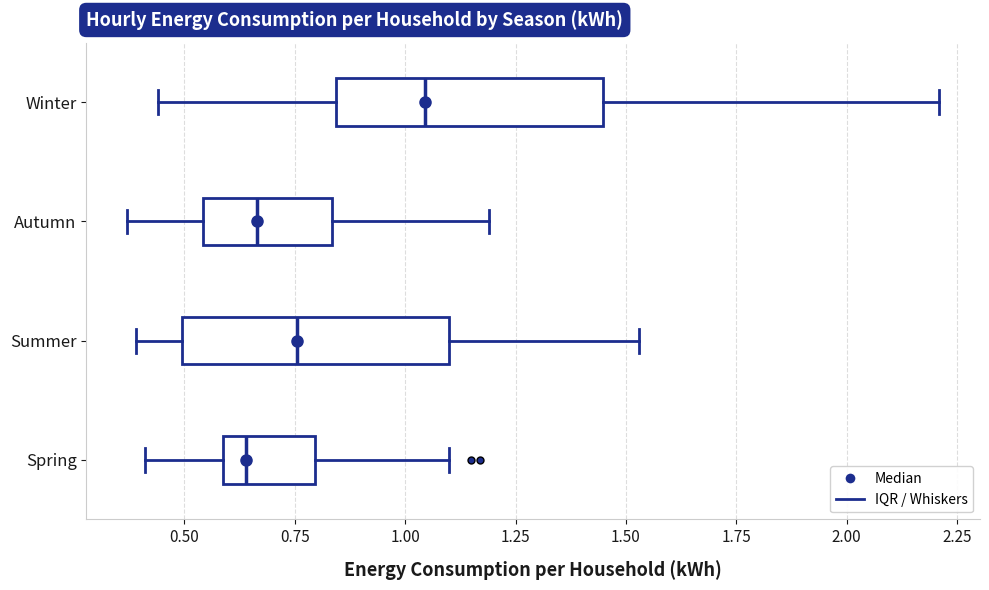

Reading bottom to top, transcribe this box plot: for each box, give where its median line is, the range the box spans, and where its two whiskers end, as read against the x-axis. The values are not printed on the chart, so give them approximately, as read against the axis.

Spring: median 0.65, box 0.60 to 0.80, whiskers 0.40 to 1.10
Summer: median 0.75, box 0.50 to 1.10, whiskers 0.40 to 1.55
Autumn: median 0.65, box 0.55 to 0.85, whiskers 0.35 to 1.20
Winter: median 1.05, box 0.85 to 1.45, whiskers 0.45 to 2.20